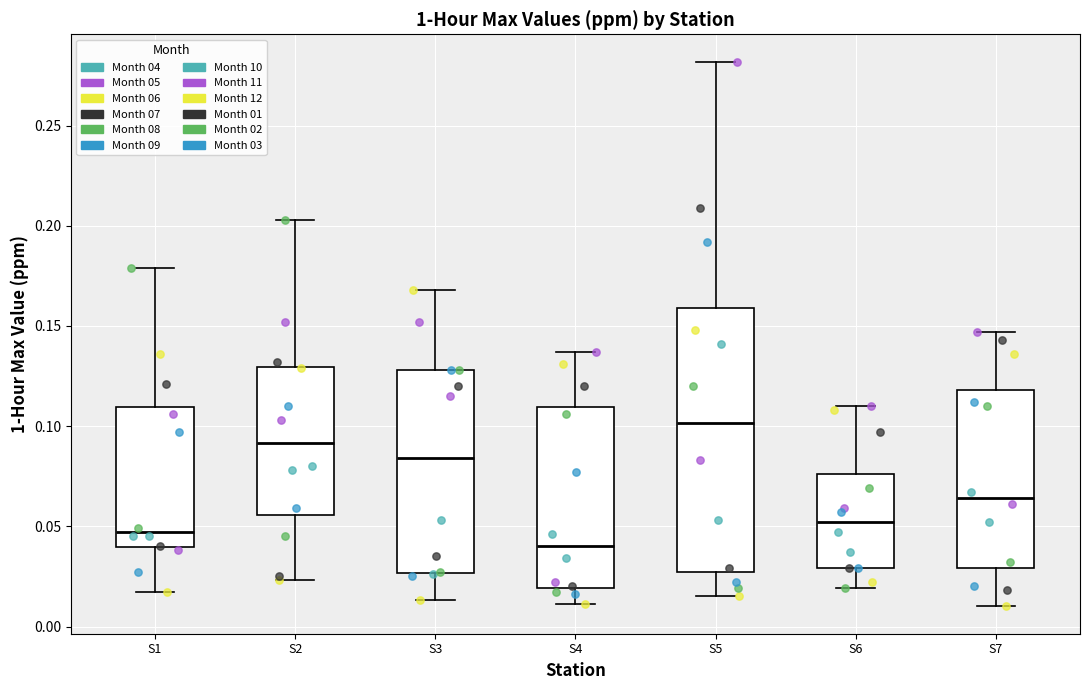

Where is the upper edge of the box for S4 on the y-axis? The values are not printed on the chart, so give them approximately, as read against the axis.

0.110